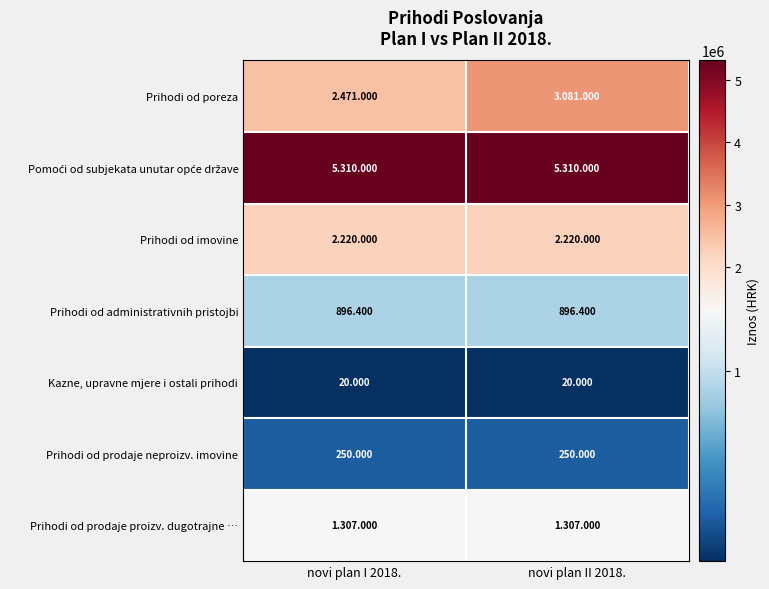

What is the total value across all series at novi plan II 2018.?

13084400